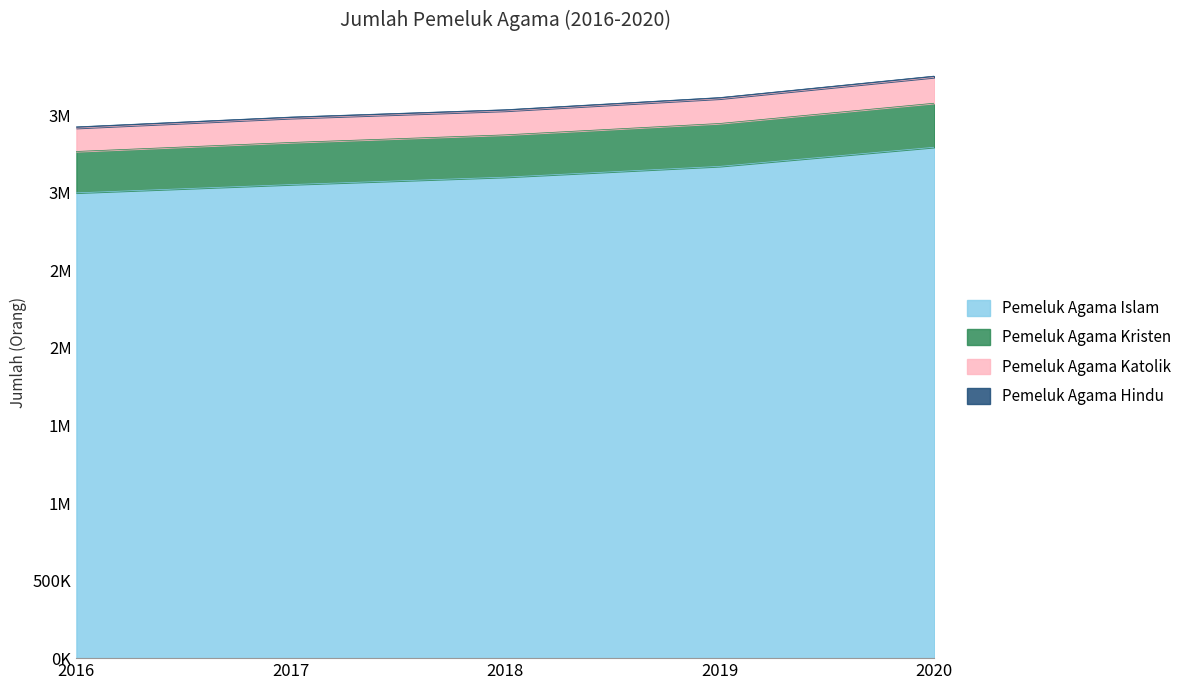

The value of Pemeluk Agama Kristen at 2020 is 6122868. True or false?

False